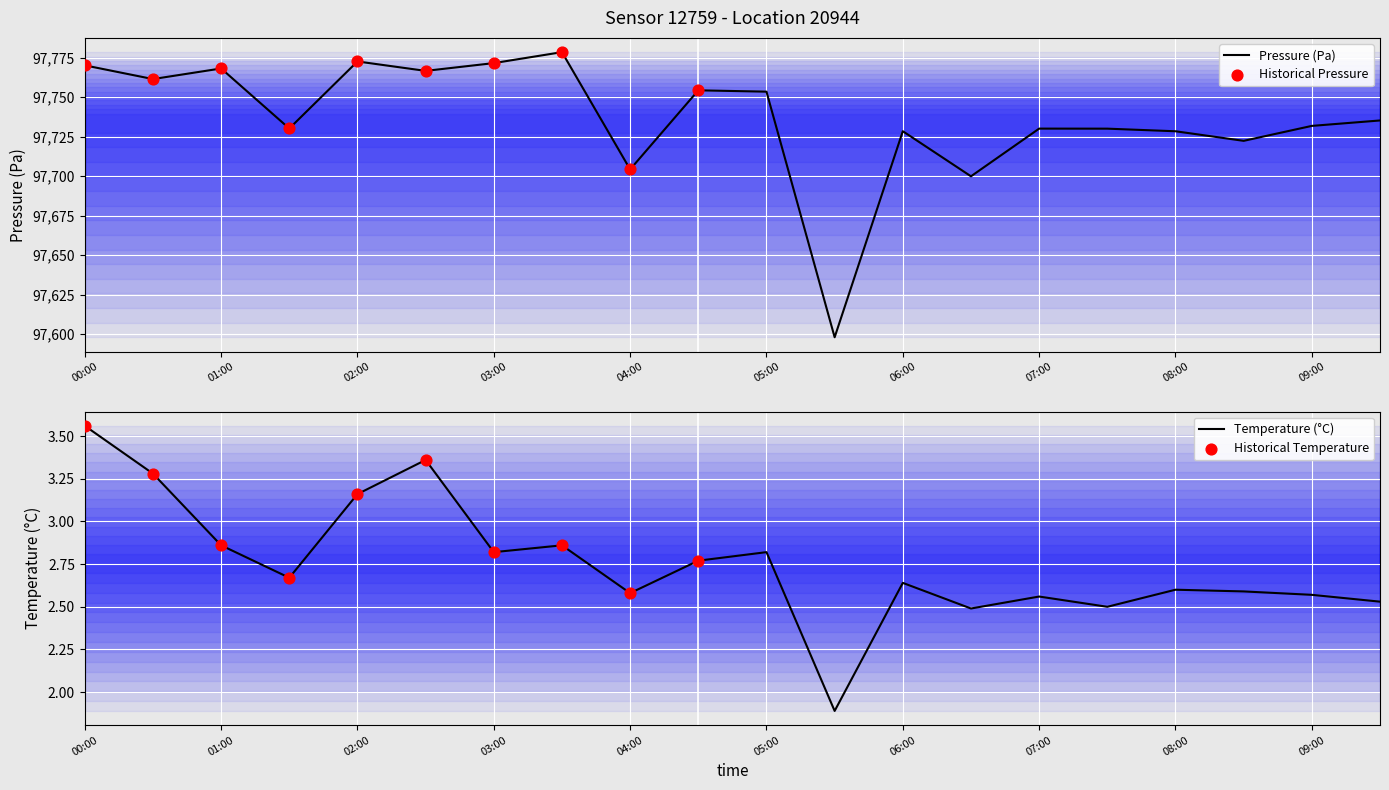

At how many categories does at least one series exceed 65715?

20